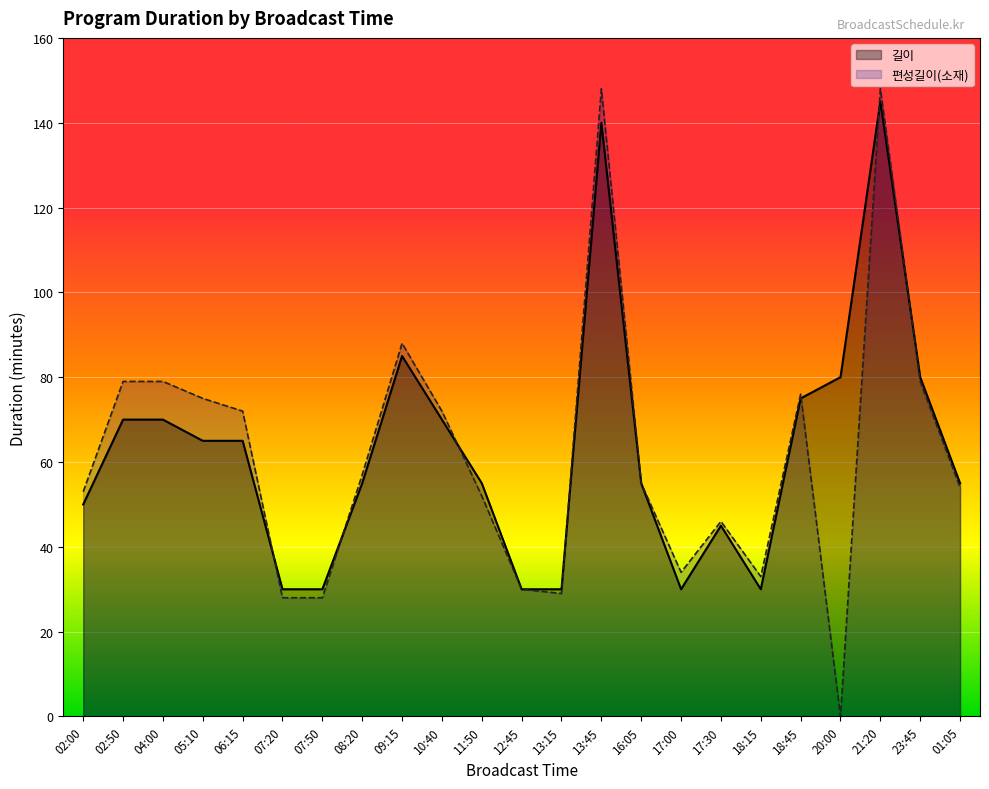

What is the approximate value of 편성길이(소재) at 23:45, to the nearest 10?

80